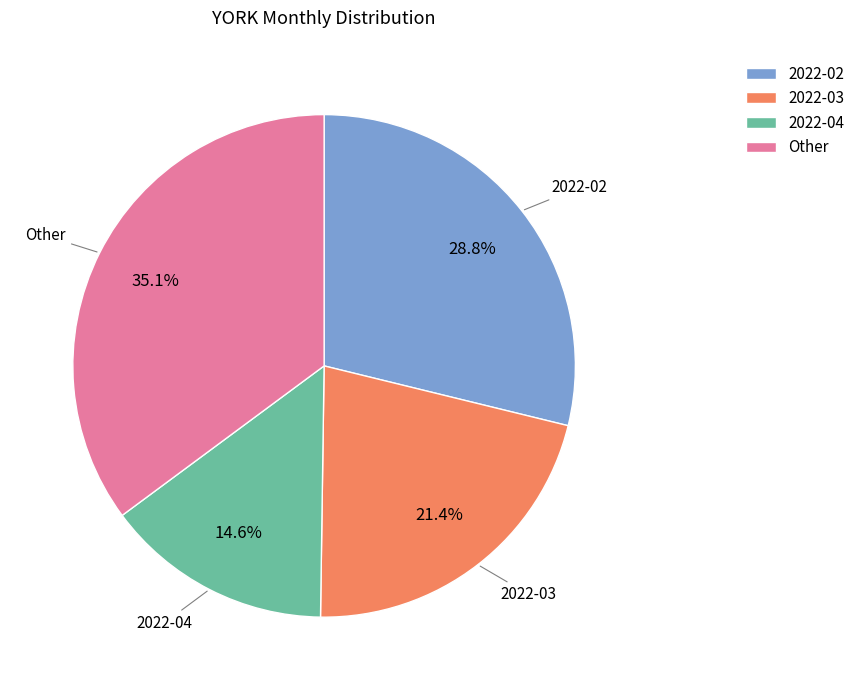

Is there a majority slice in this chart?

No